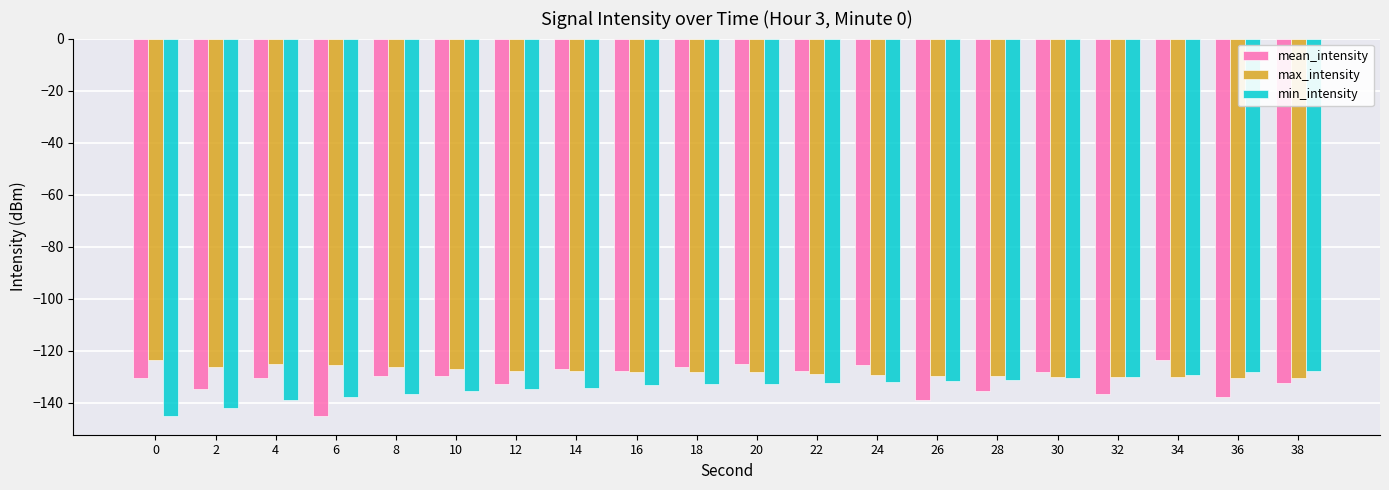

List the series in order of their overall mean, lowest first.

min_intensity, mean_intensity, max_intensity